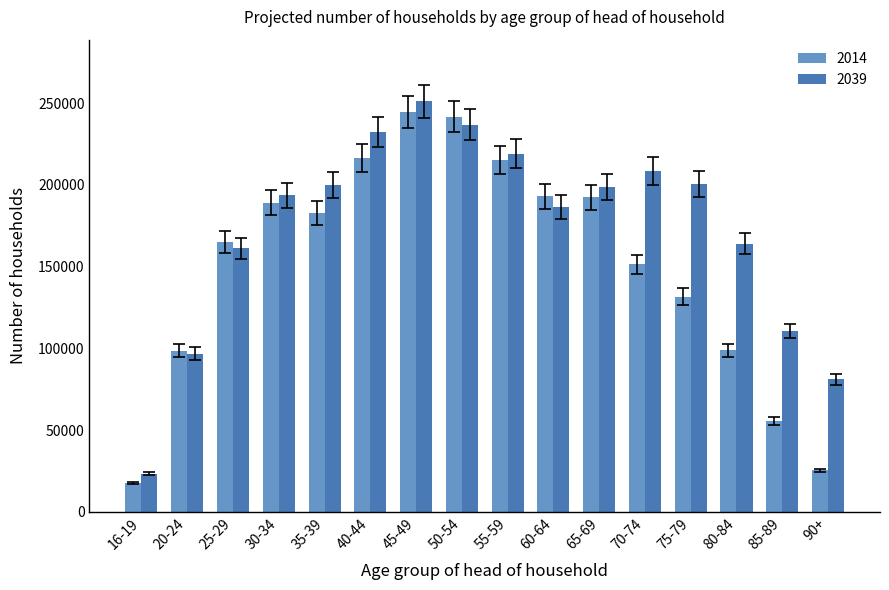

Which label corresponds to the largest value in the chart?

45-49